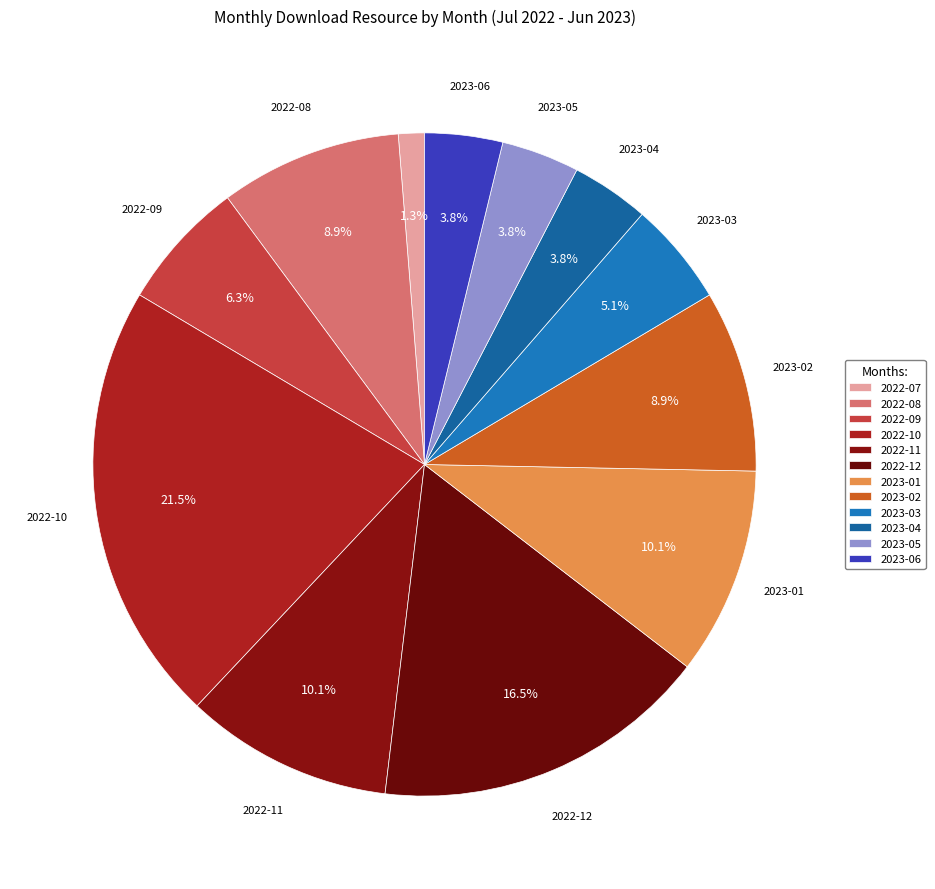

What is the change in value from 2022-11 to 2023-06?

-5